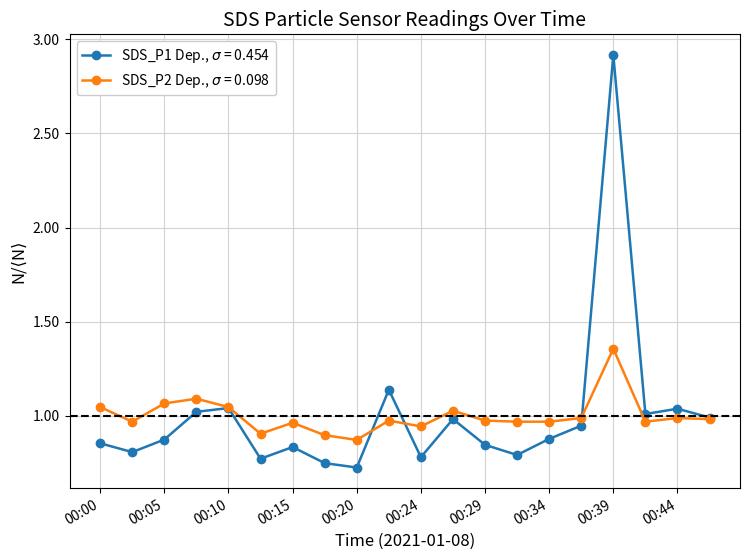

Does the chart have visible grid lines?

Yes